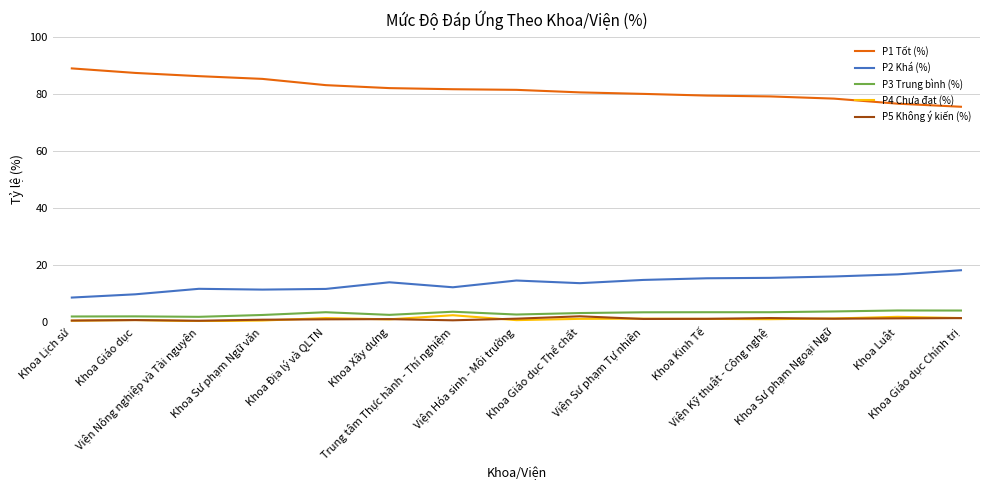

Does the chart have visible grid lines?

Yes